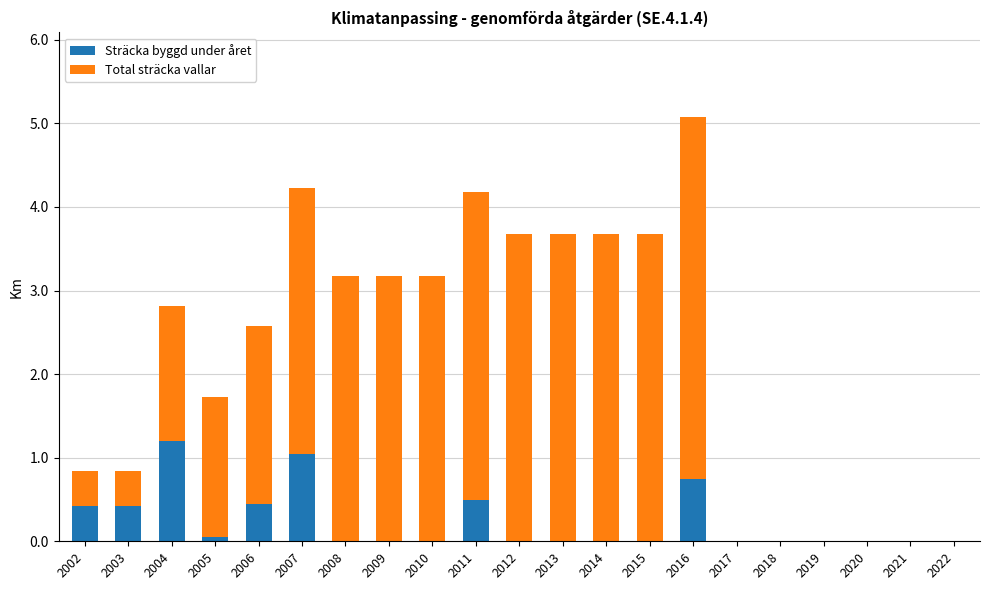

What is the total value across all series at 2013?

3.7